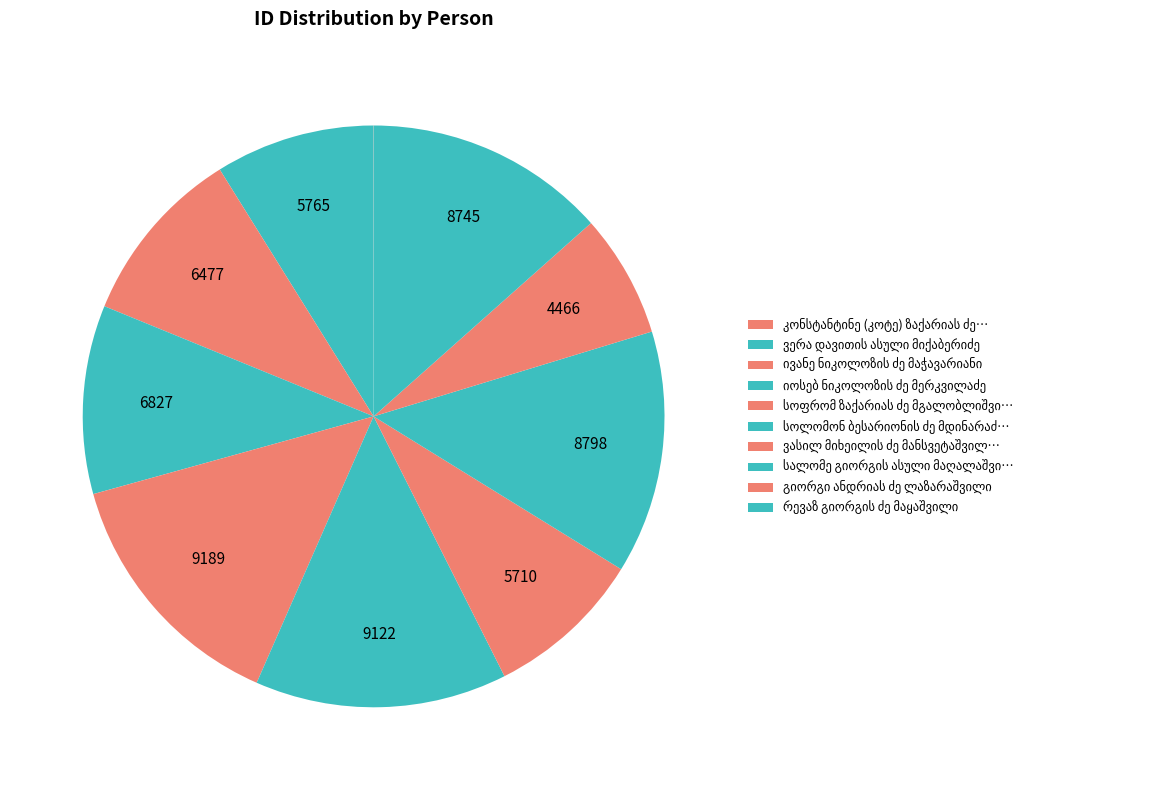

What is the ratio of the value at ივანე ნიკოლოზის ძე მაჭავარიანი to the value at რევაზ გიორგის ძე მაყაშვილი?

0.7